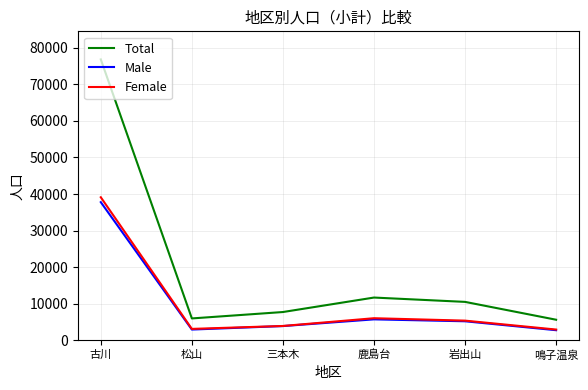

What is the difference between the Female values at 松山 and 鳴子温泉?

179